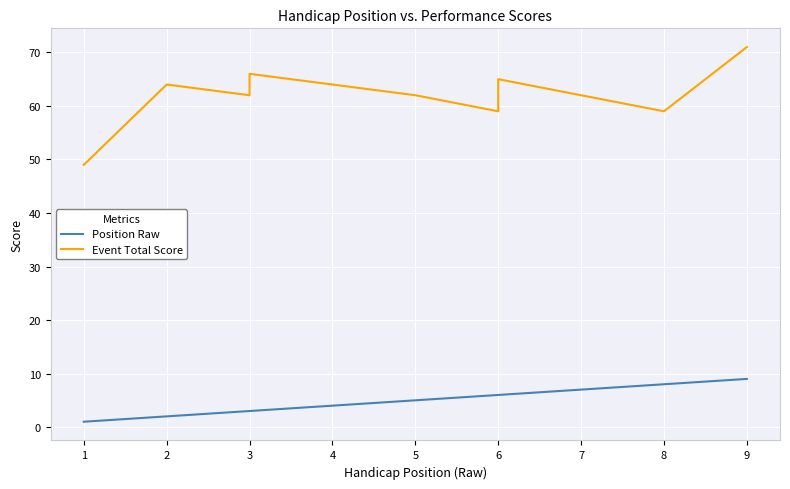

What are all the series names shown in the legend?

Position Raw, Event Total Score